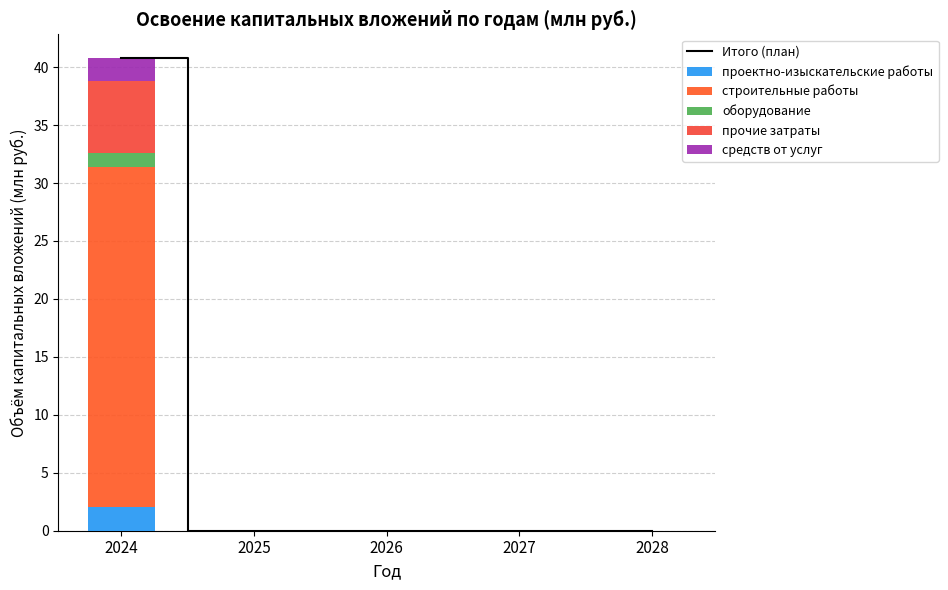

The средств от услуг series shows 3.0 at 2024. True or false?

False